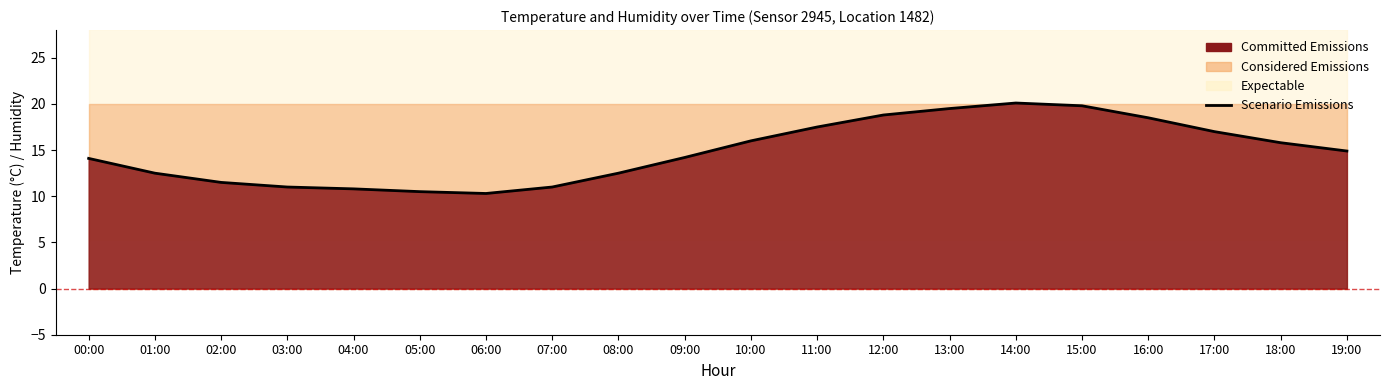

What is the average value?

14.8